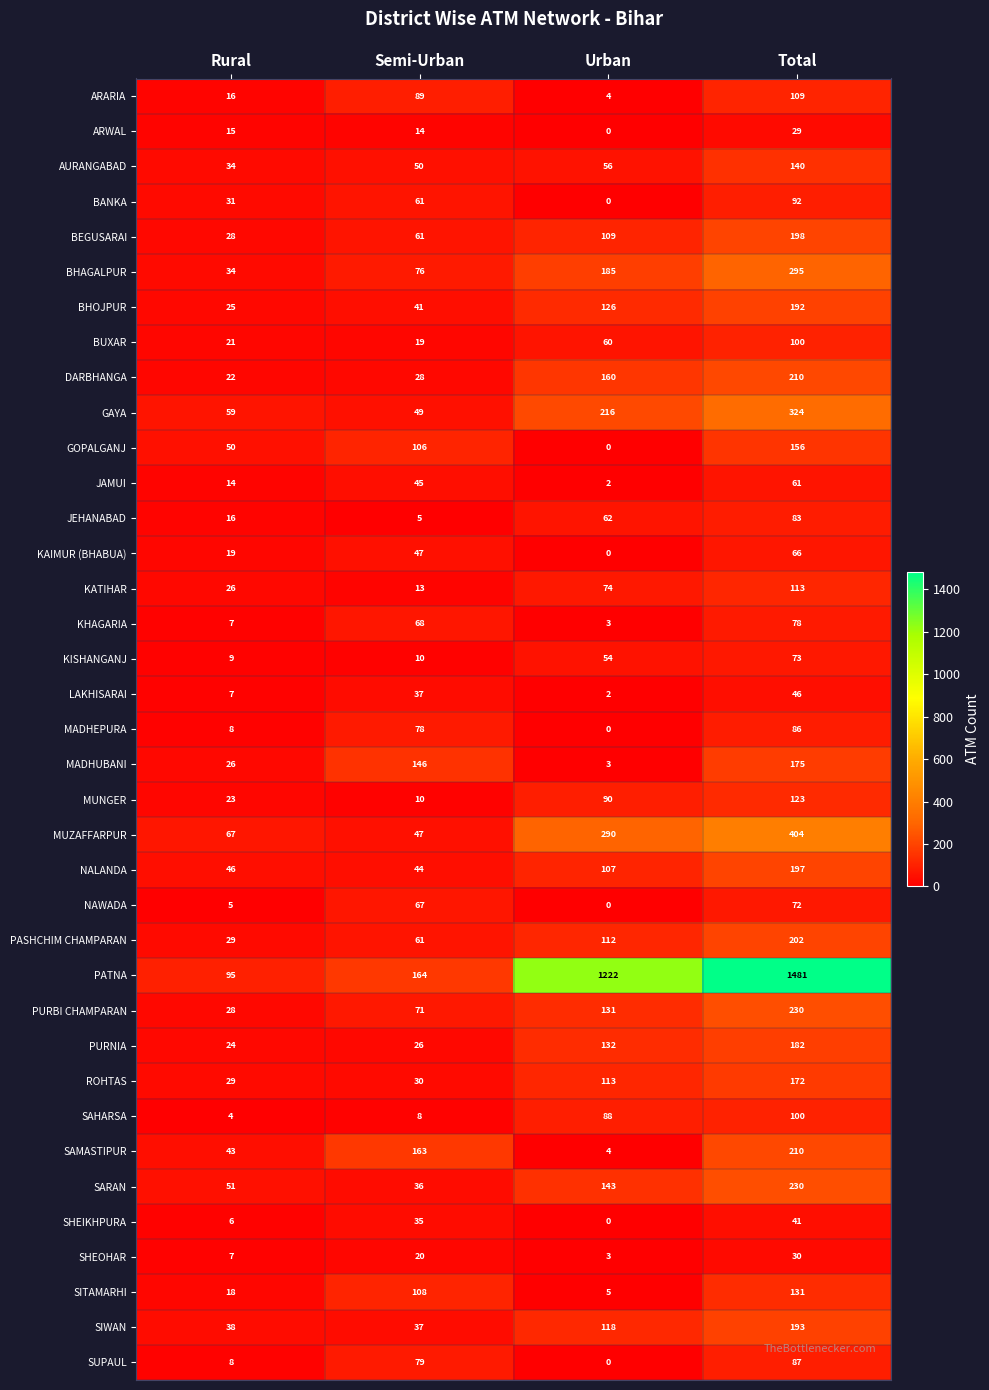

At which category is the sum across all series the highest?

Total